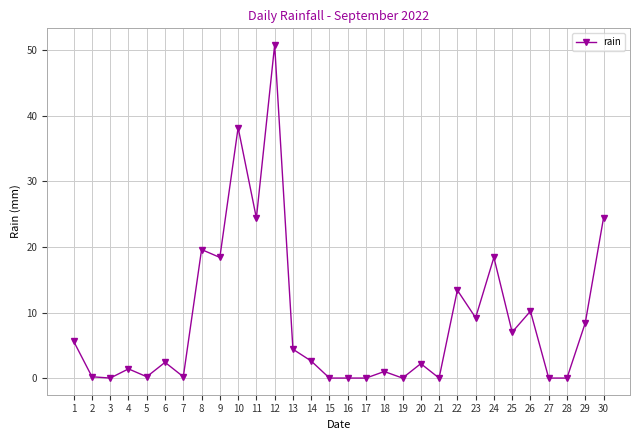

True or false: there are more than 0 points higher than both neighbors.

True